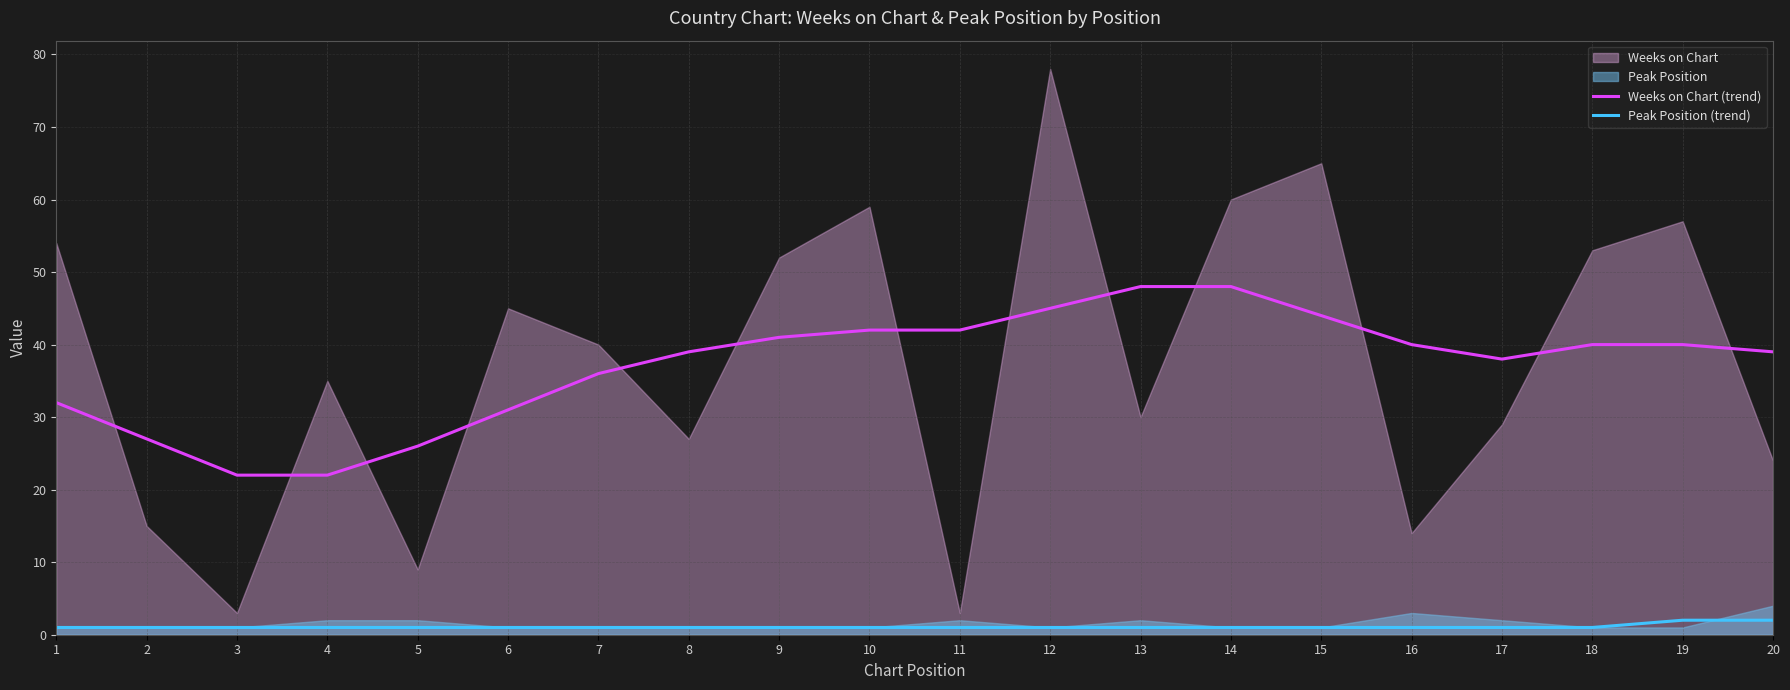

At which label does Weeks on Chart (trend) first exceed 40?

9